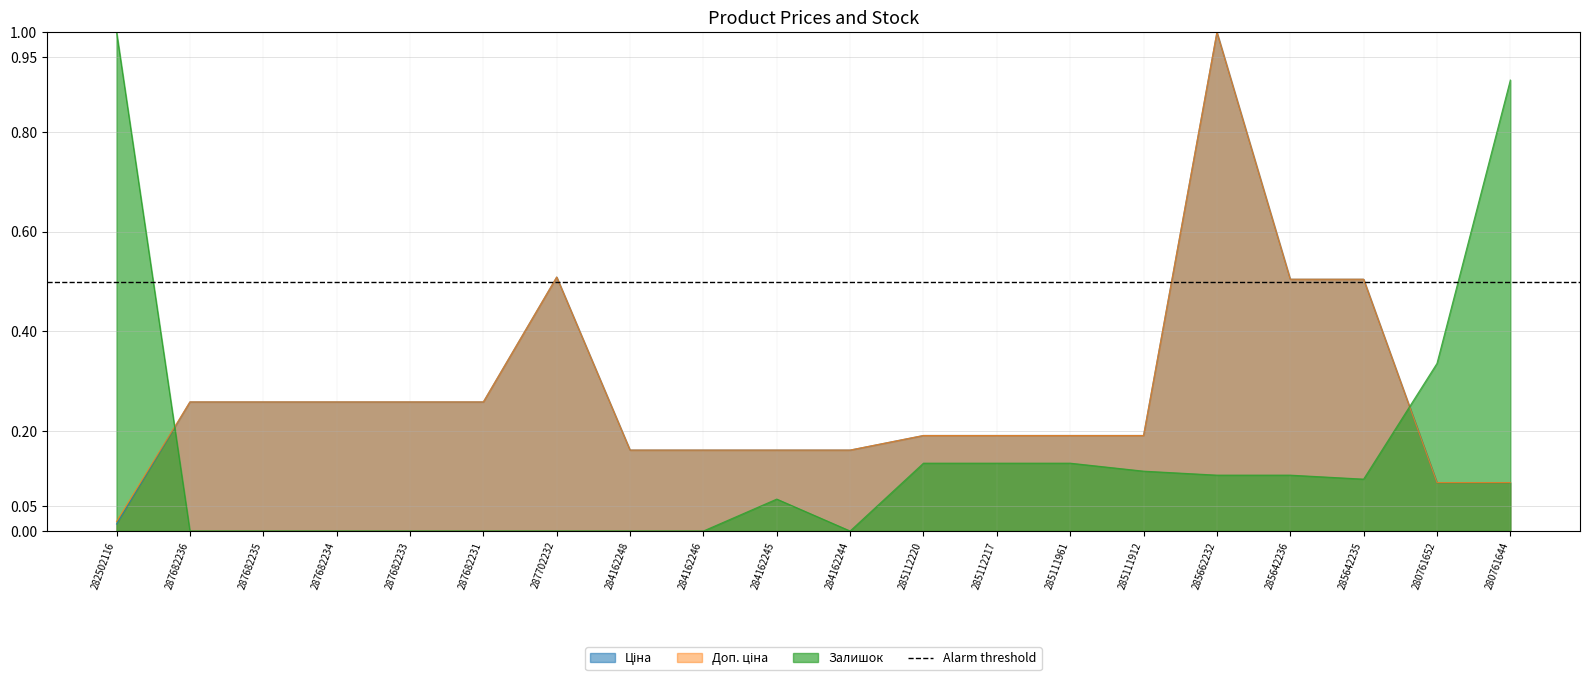

At which category does Залишок reach its first local peak?

284162245